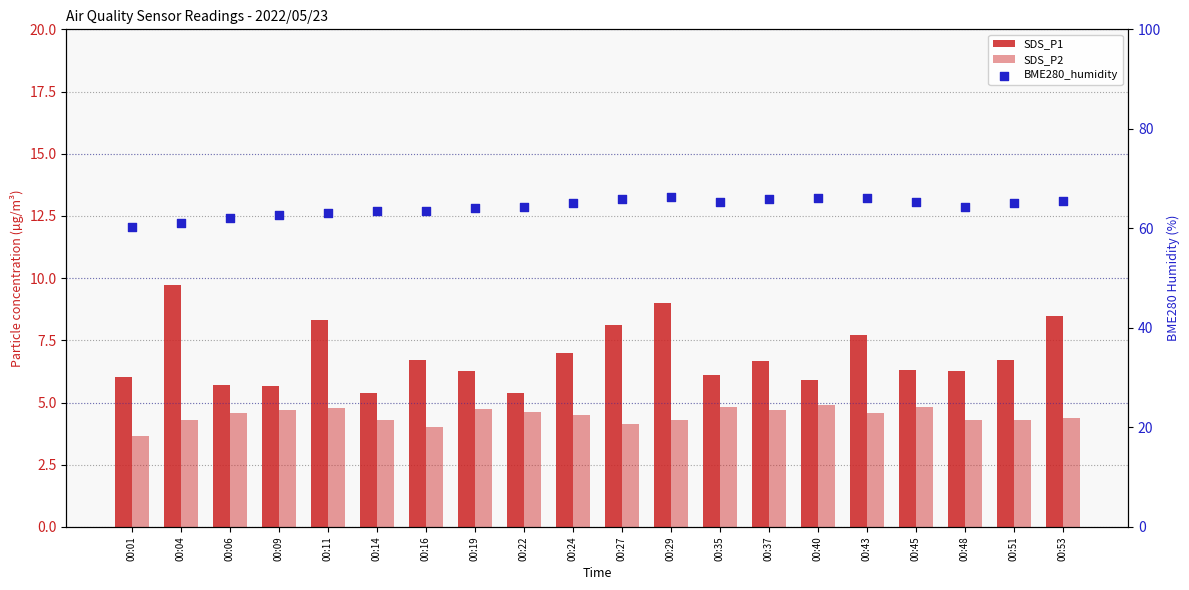

At how many categories does at least one series exceed 8?

20